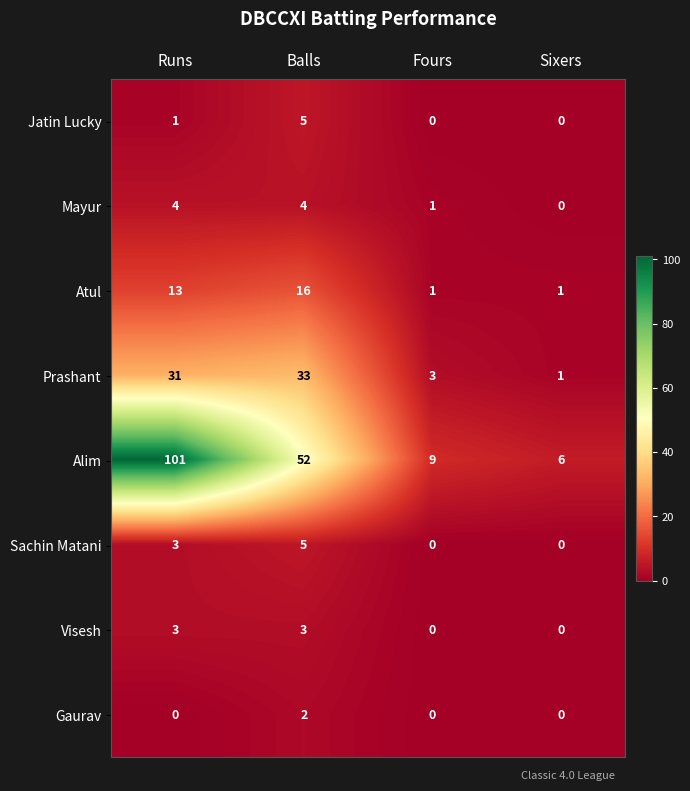

How many series are shown in this chart?

8